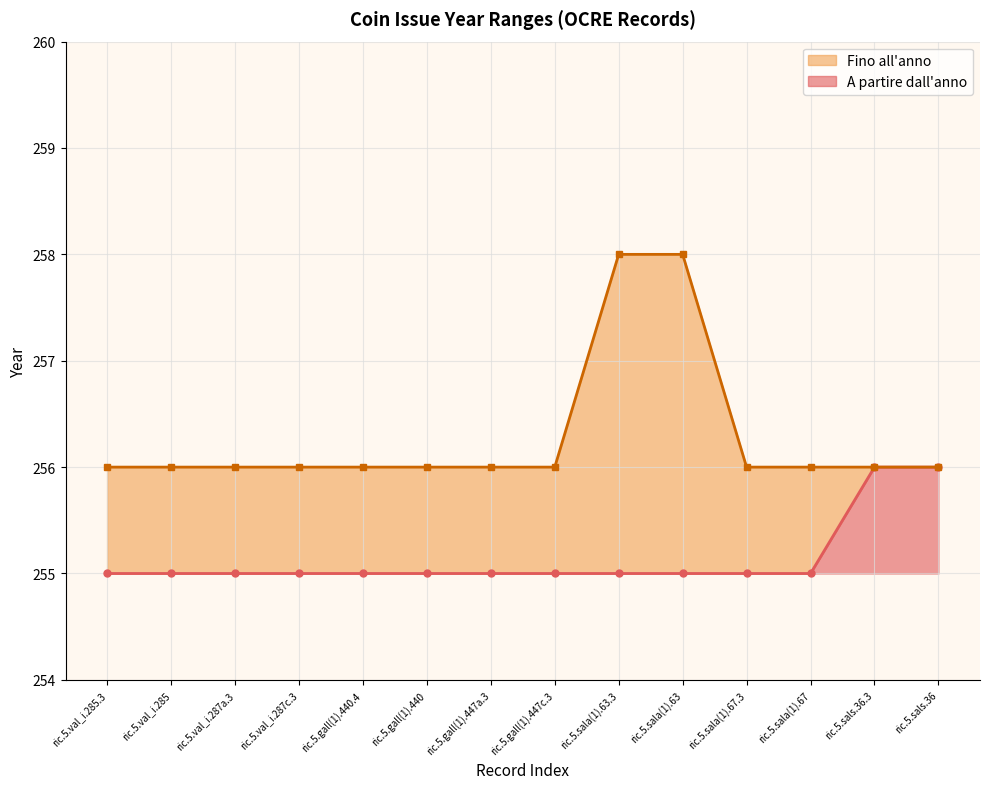

Reading left to right, extract all data points from this chart.

A partire dall'anno: 255	255	255	255	255	255	255	255	255	255	255	255	256	256
Fino all'anno: 256	256	256	256	256	256	256	256	258	258	256	256	256	256